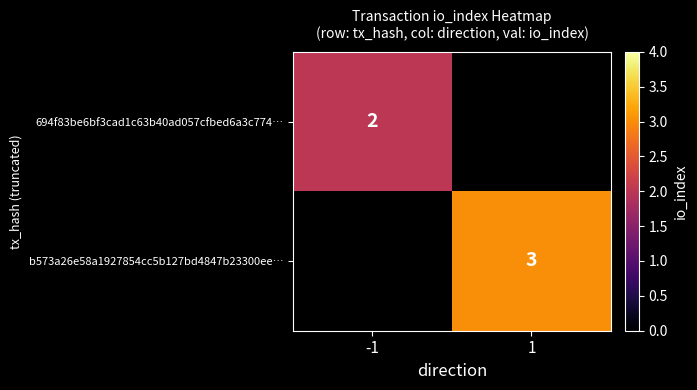

The 694f83be6bf3cad1c63b40ad057cfbed6a3c774… series shows 2 at -1. True or false?

True